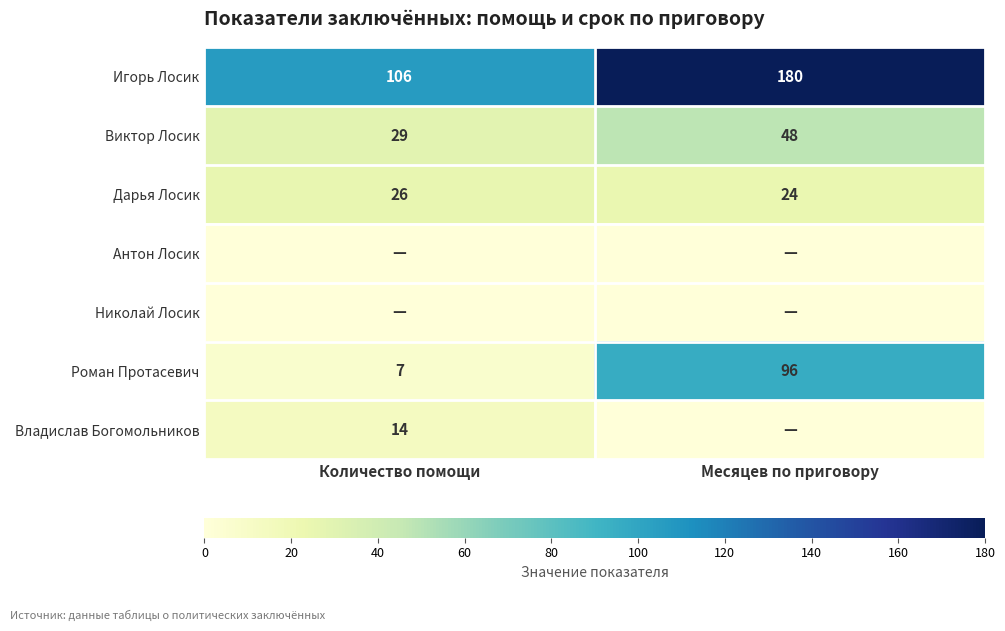

What value does the Виктор Лосик series have at Количество помощи, to the nearest 10?

30